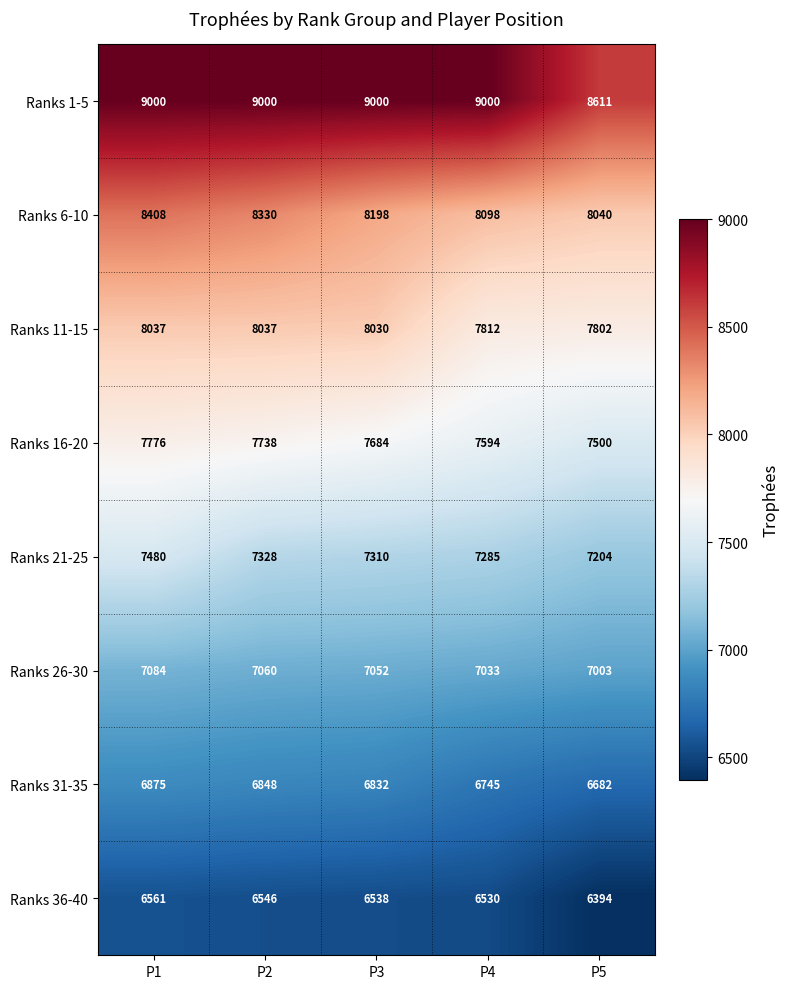

Which series has the largest total across all categories?

Ranks 1-5